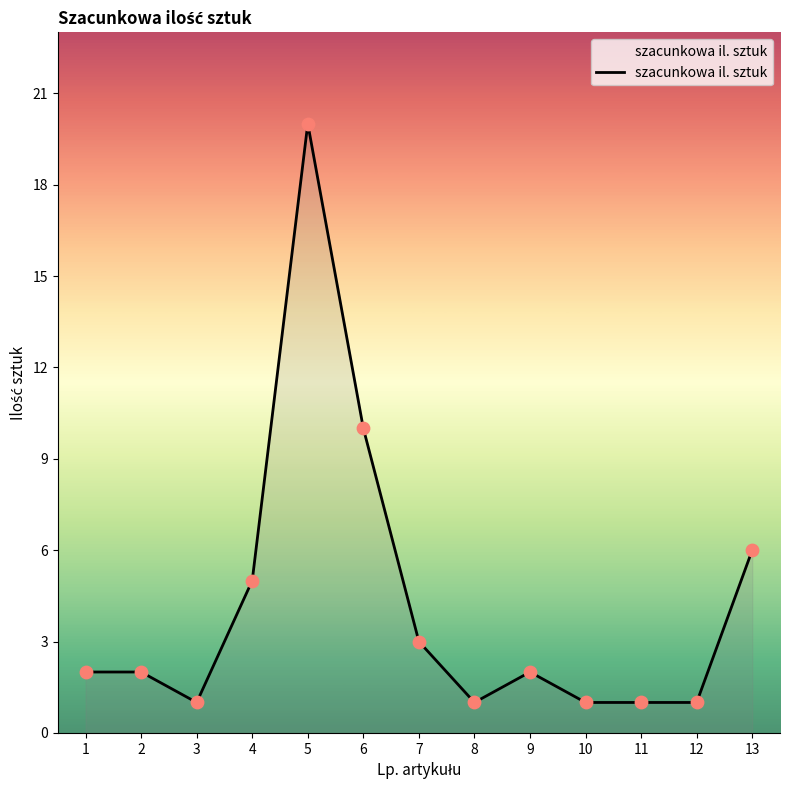

Which has a higher value, 13 or 2?

13